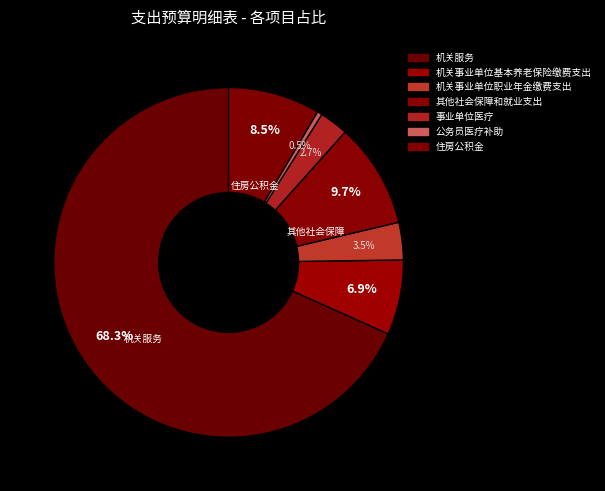

To the nearest percent, what is the difference between the 机关事业单位职业年金缴费支出 and 机关事业单位基本养老保险缴费支出 slice percentages?

3%